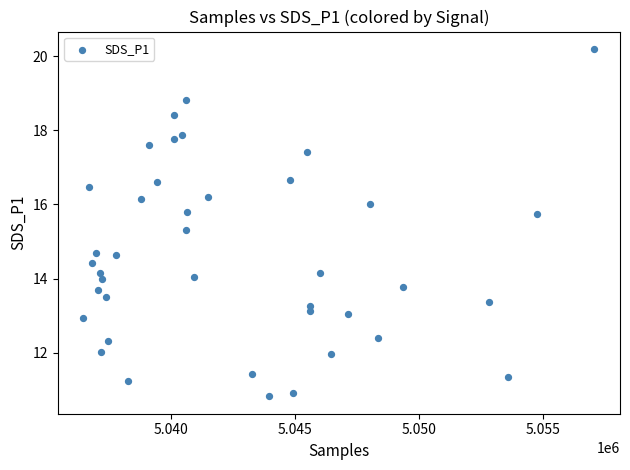

What is the range of X values (max minus min)?

20624.0